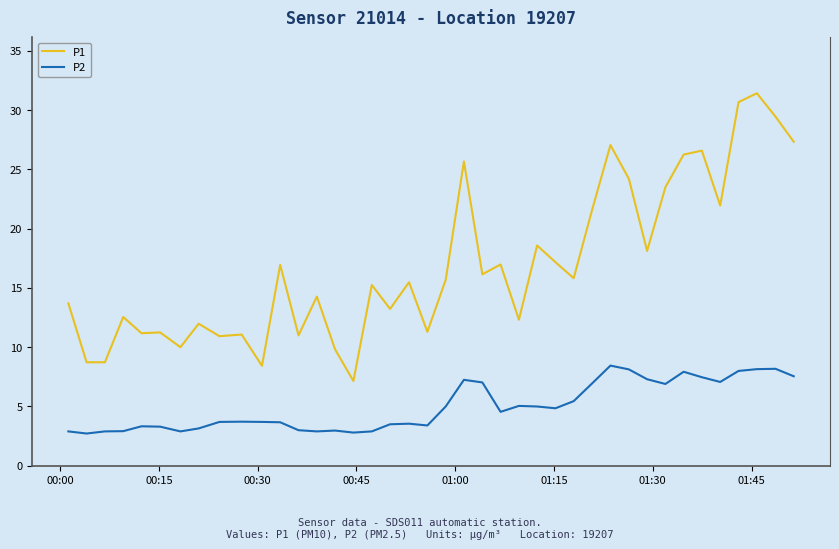

True or false: P2 and P1 cross at least once.

False